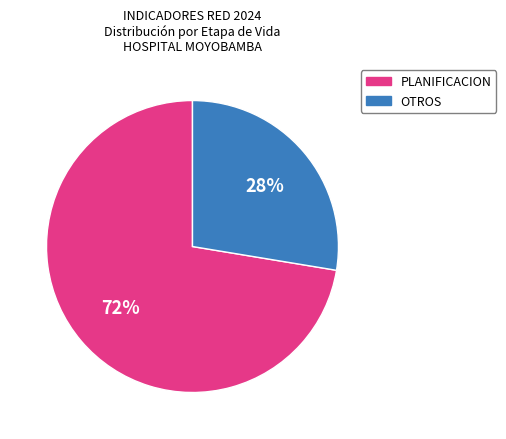

Which category has the biggest portion of the pie?

PLANIFICACION